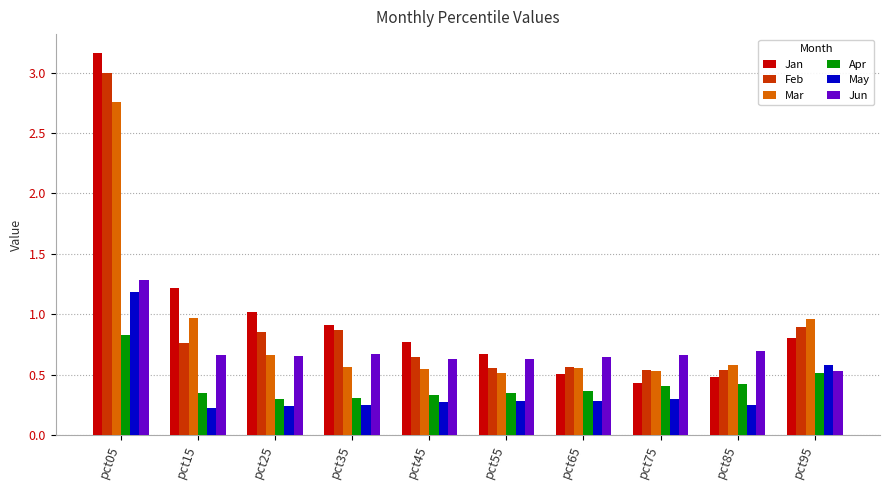

True or false: May has a value of 0.4 at pct35.

False